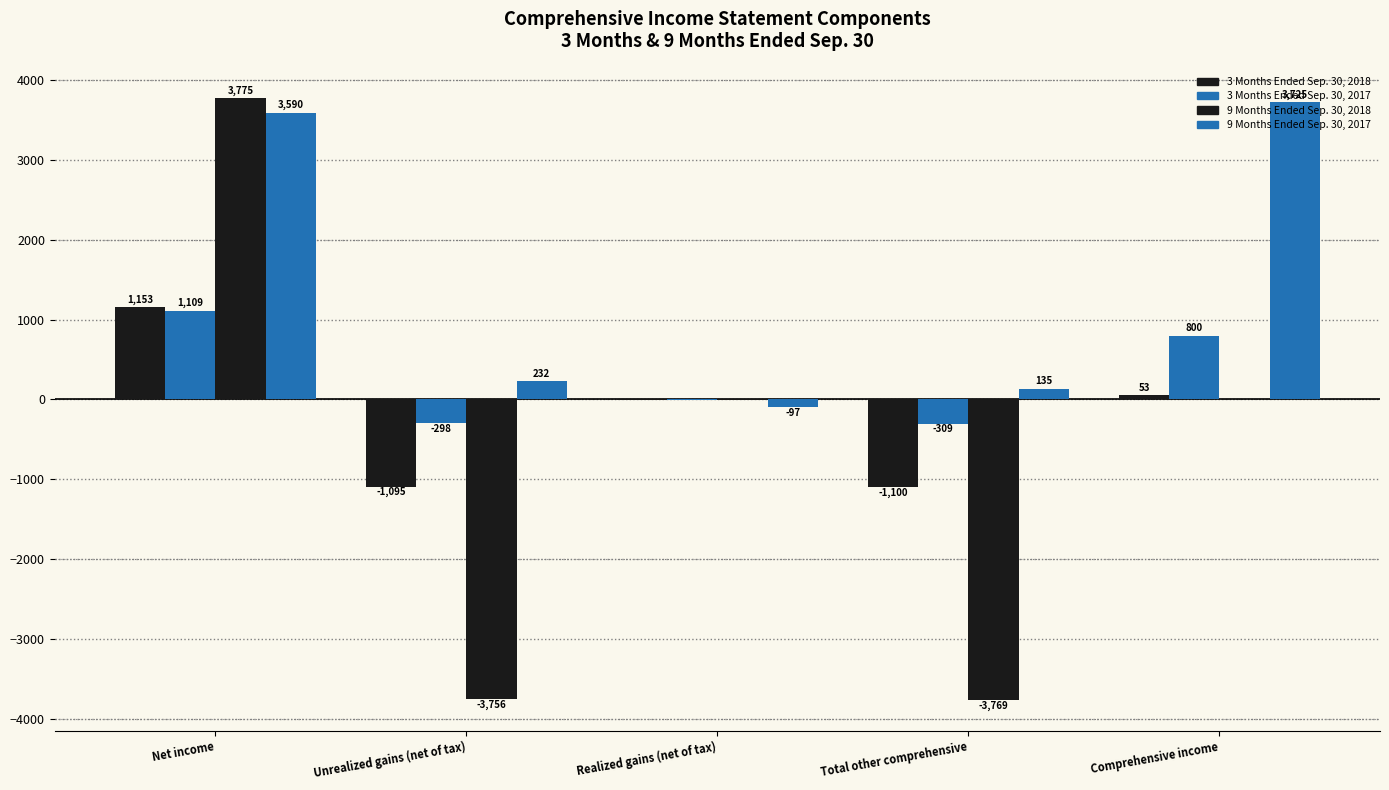

What position from the right is Total other comprehensive?

2